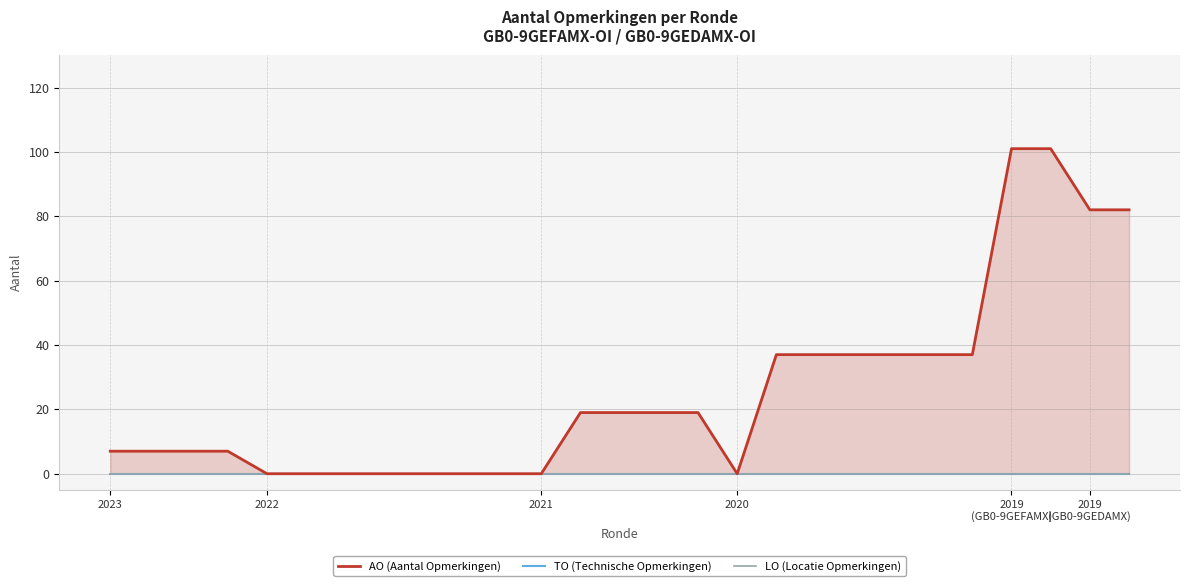

Reading right to left, what are all the values shown in this chart?

AO (Aantal Opmerkingen): 82	82	101	101	37	37	37	37	37	37	0	19	19	19	19	0	0	0	0	0	0	0	0	7	7	7	7
TO (Technische Opmerkingen): 0	0	0	0	0	0	0	0	0	0	0	0	0	0	0	0	0	0	0	0	0	0	0	0	0	0	0
LO (Locatie Opmerkingen): 0	0	0	0	0	0	0	0	0	0	0	0	0	0	0	0	0	0	0	0	0	0	0	0	0	0	0